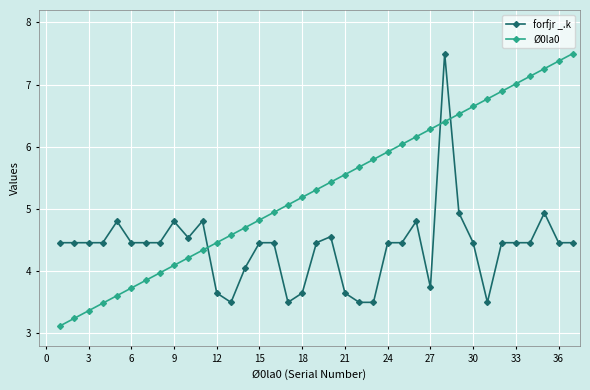

True or false: forfjr _.k and Ø0la0 cross at least once.

True